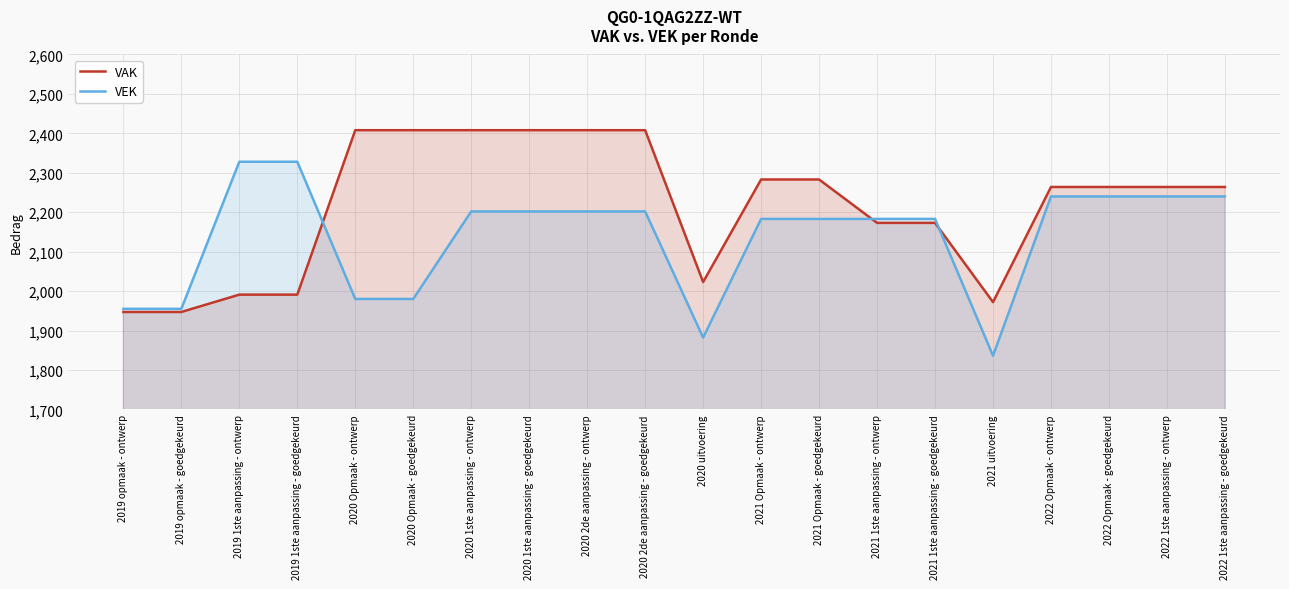

At which category does VEK reach its first local valley?

2020 uitvoering